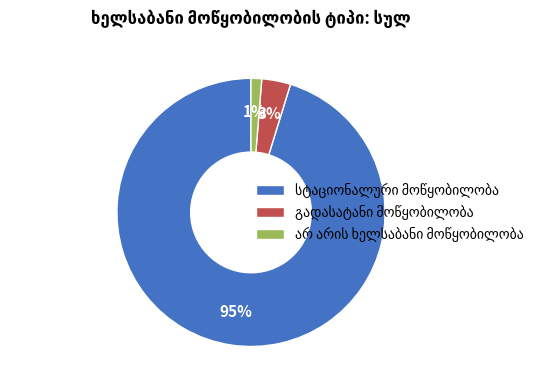

To the nearest percent, what is the average slice percentage?

33%